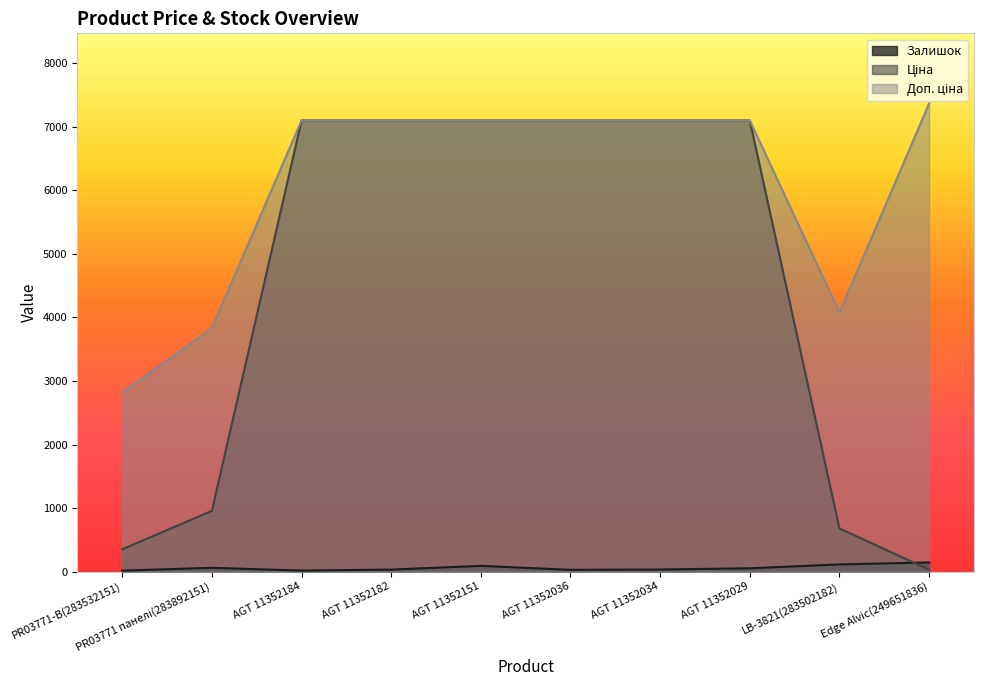

At which label does Залишок first exceed 53?

PR03771 панелі(283892151)